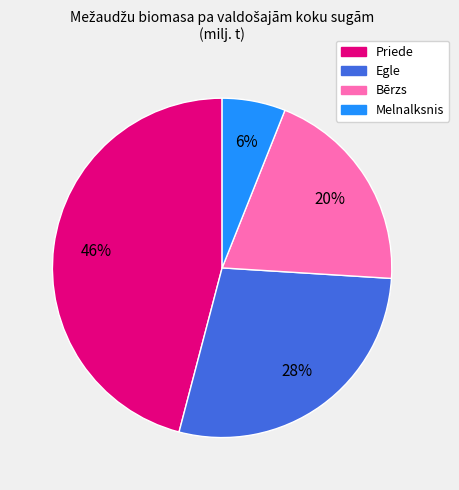

Does any single category account for the majority?

No